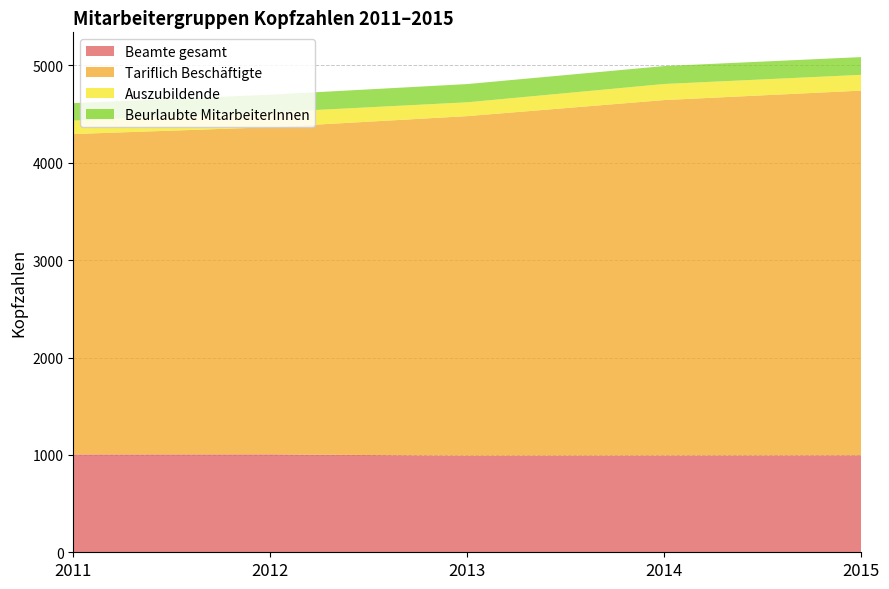

Reading left to right, extract all data points from this chart.

Beamte gesamt: 1005	1006	991	993	995
Tariflich Beschäftigte: 3290	3359	3488	3651	3746
Auszubildende: 138	153	142	165	162
Beurlaubte MitarbeiterInnen: 179	181	187	184	182